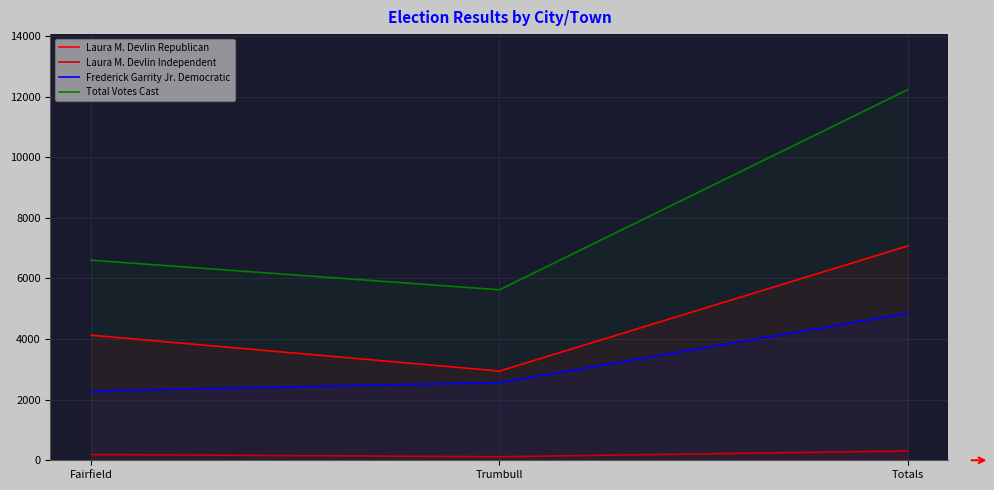

The Total Votes Cast series shows 12226 at Totals. True or false?

True